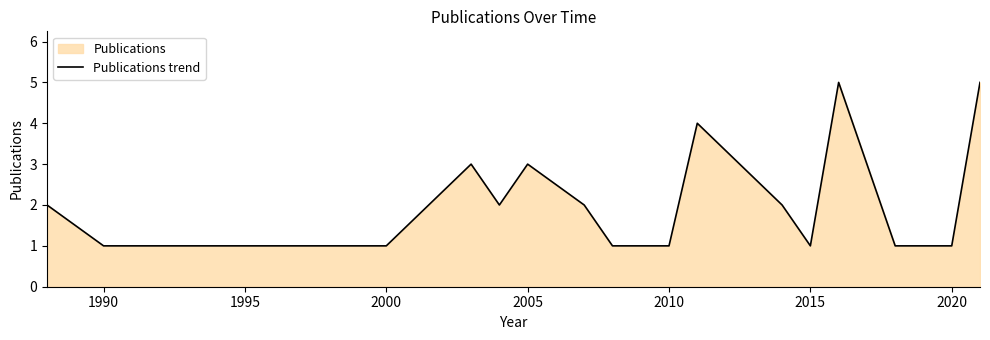

How many values are between 1 and 3?

20